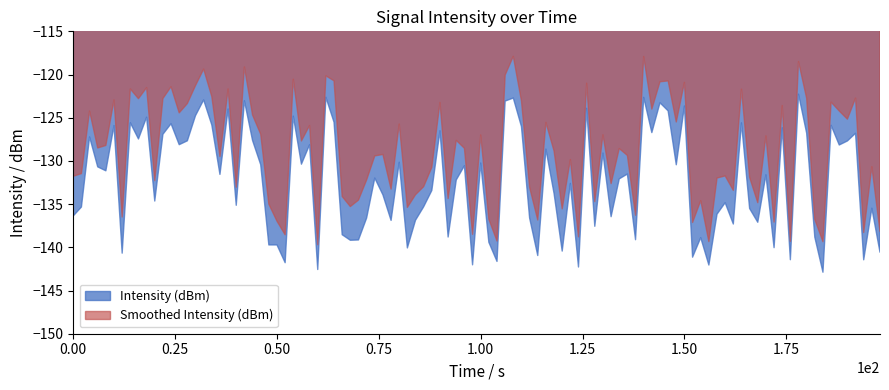

True or false: Smoothed Intensity (dBm) and Intensity (dBm) intersect in this chart.

False